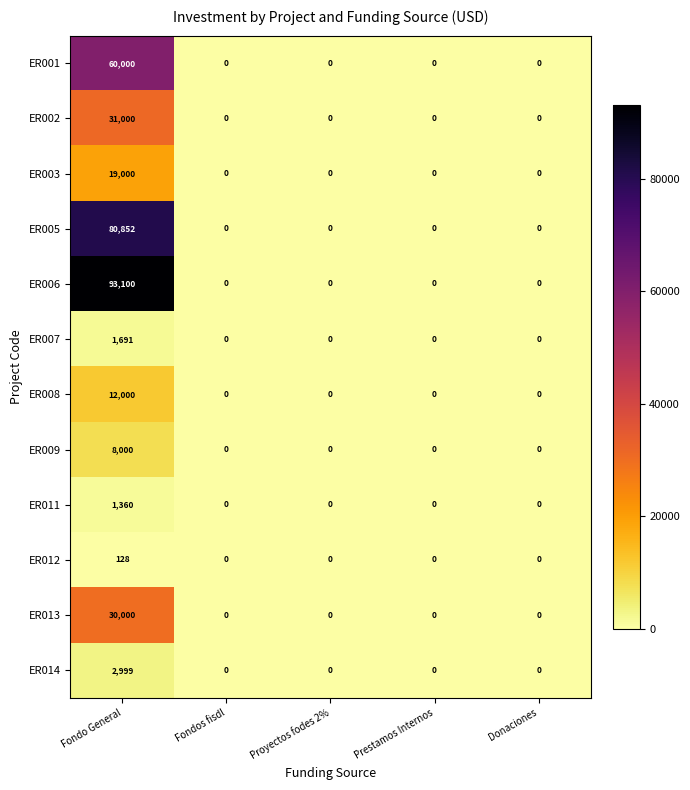

How many categories are shown in the chart?

5